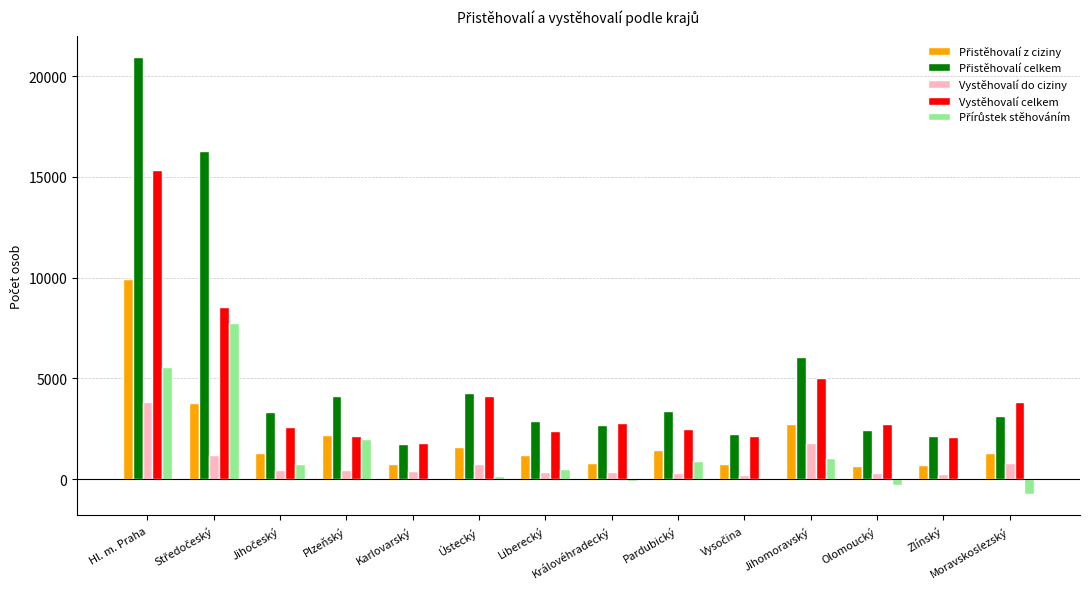

Which category has the highest value in the Vystěhovalí celkem series?

Hl. m. Praha